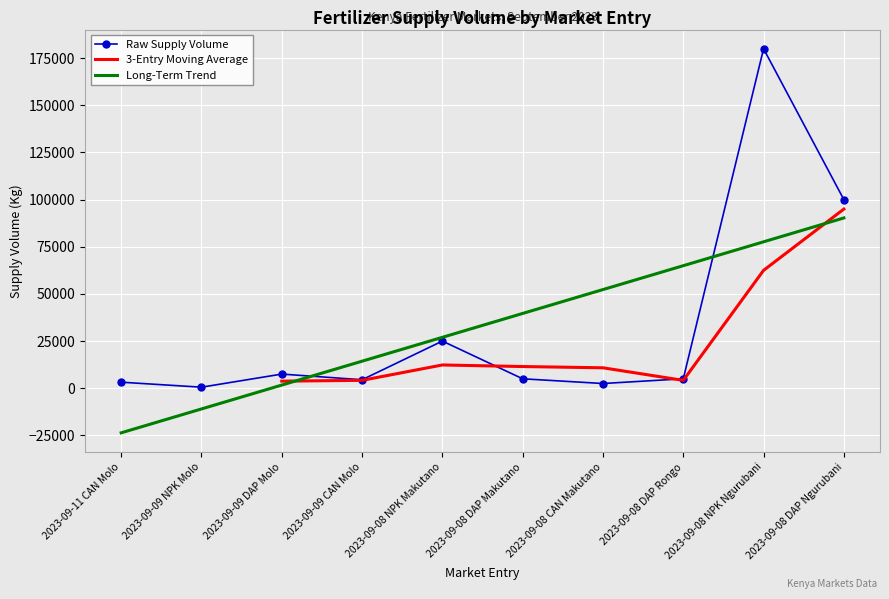

What is the average value?

33325